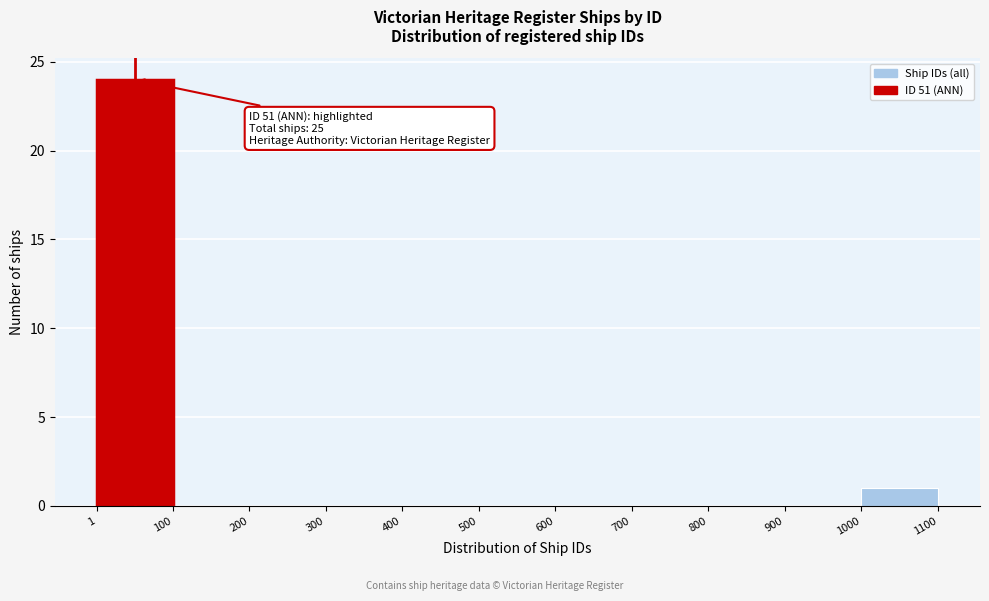

Which range on the x-axis has the tallest bar?

1 to 100